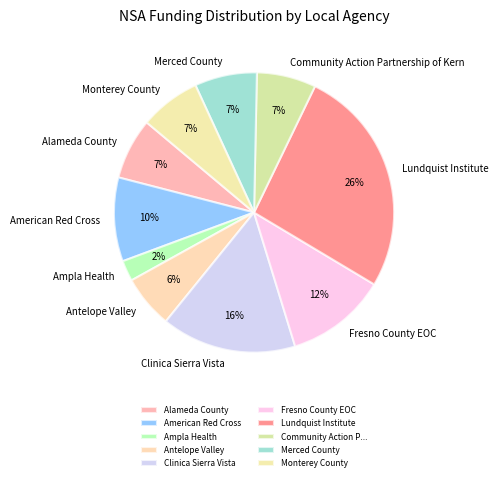

Between American Red Cross and Lundquist Institute, which is larger?

Lundquist Institute